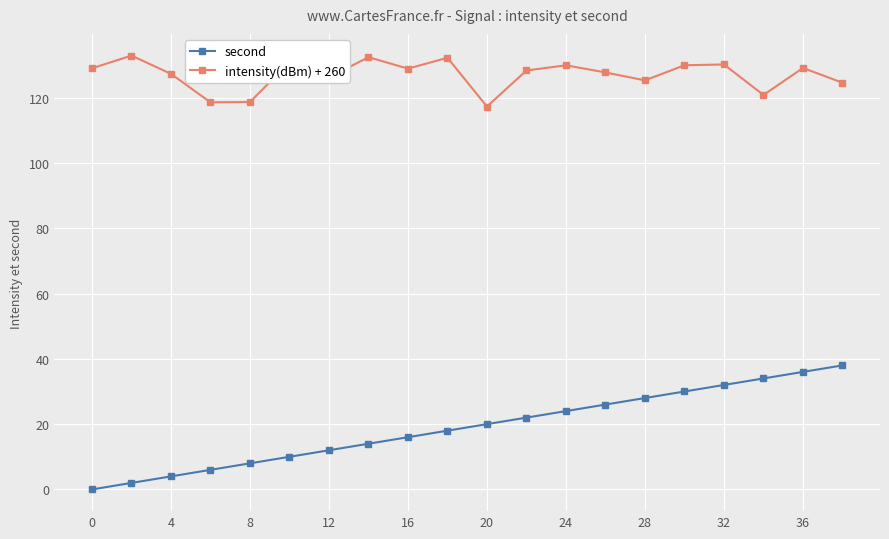

What is the difference between the maximum and minimum values in the intensity(dBm) + 260 series?

15.6